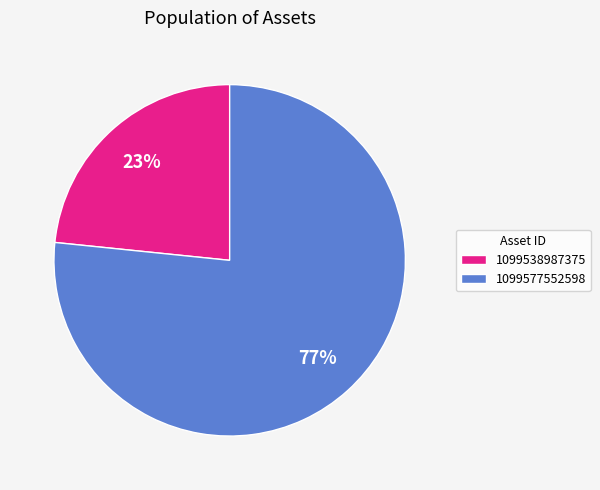

Which slice represents more than half of the pie?

1099577552598